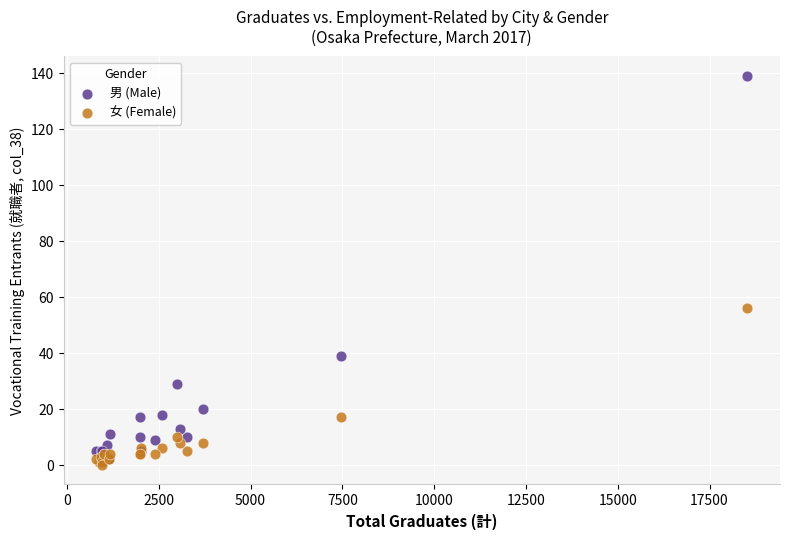

Which series contains the highest Y value?

男 (Male)